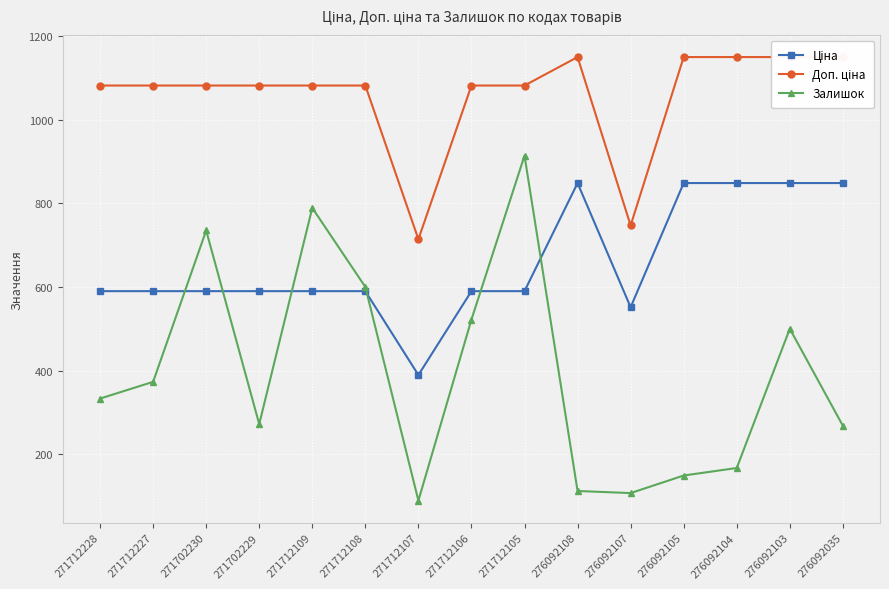

At which label does Ціна first exceed 589?

271712228